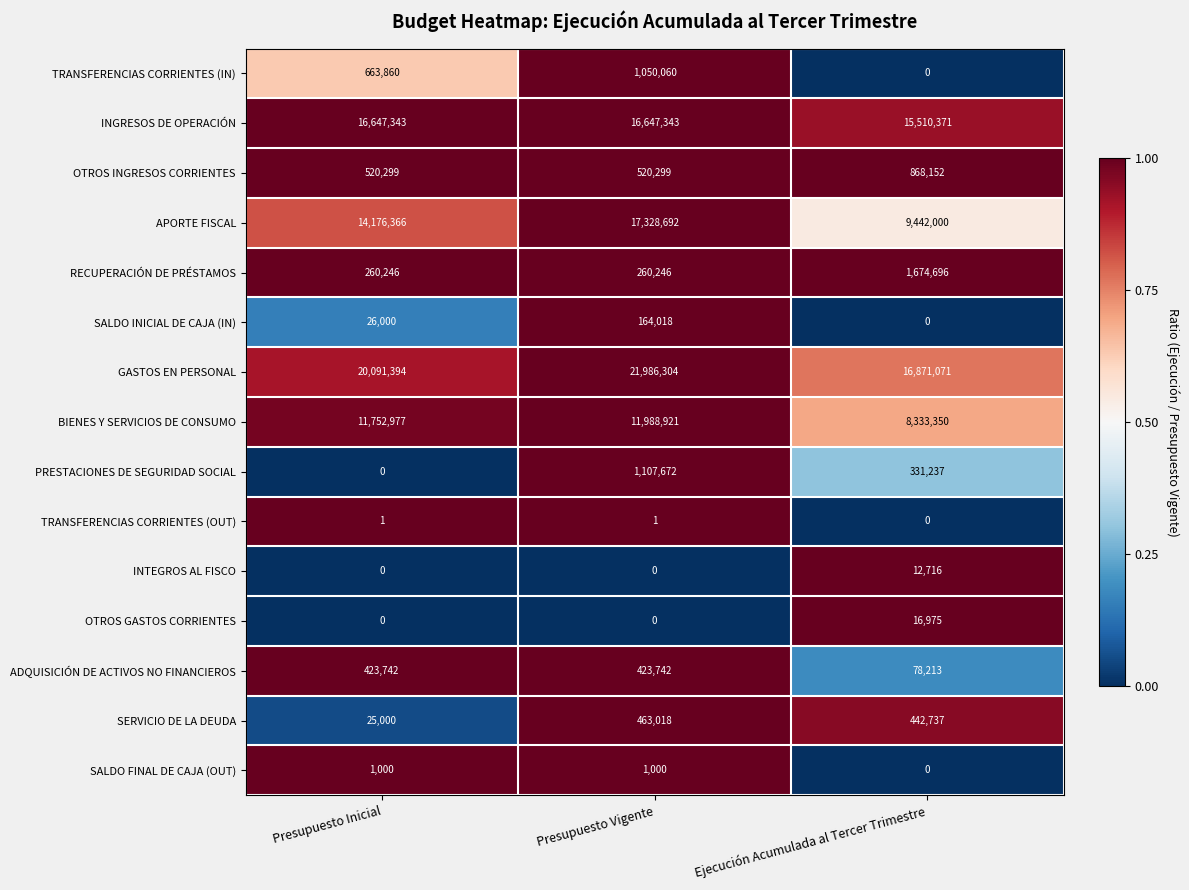

Which series has the largest total across all categories?

GASTOS EN PERSONAL